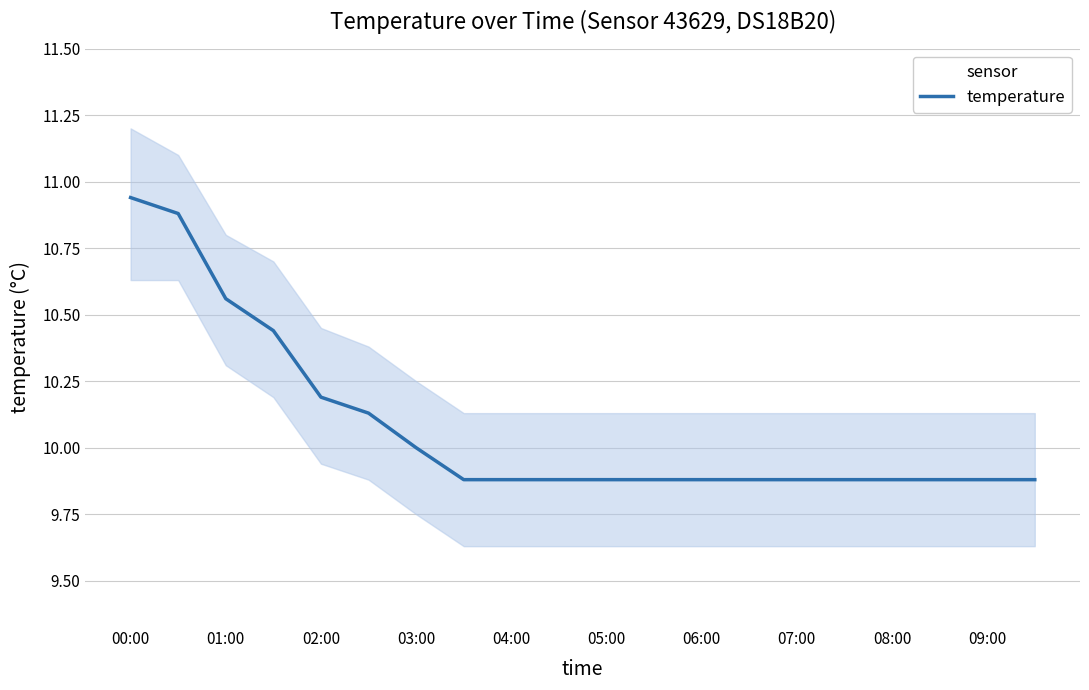

Is it true that temperature equals 9.9 at 08:00?

True